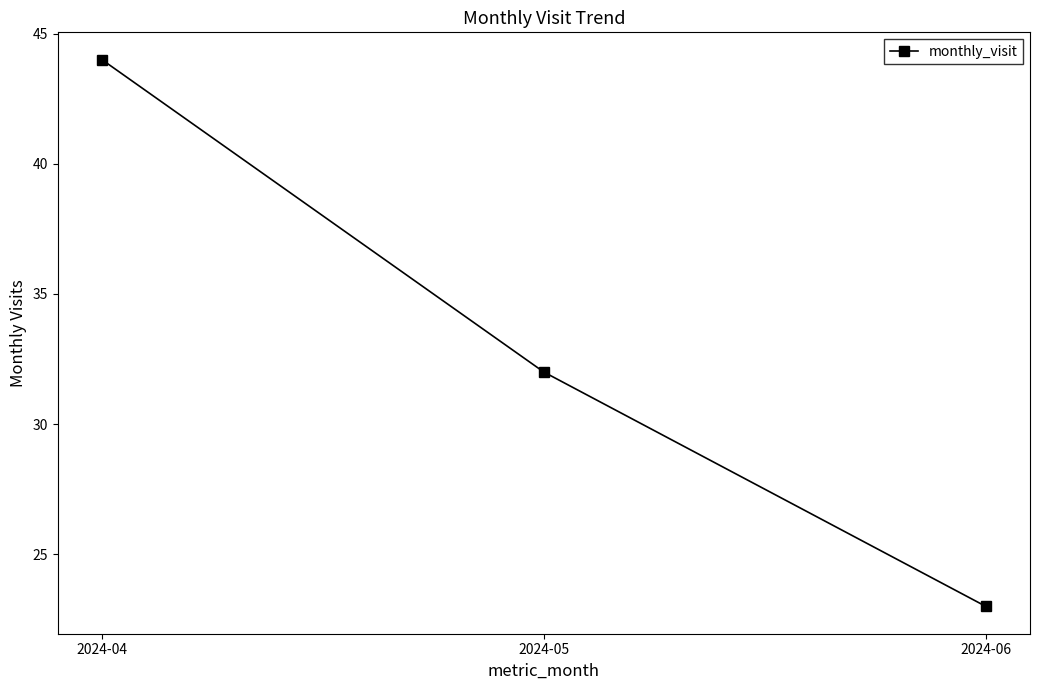

At which label does the data first exceed 32?

2024-04